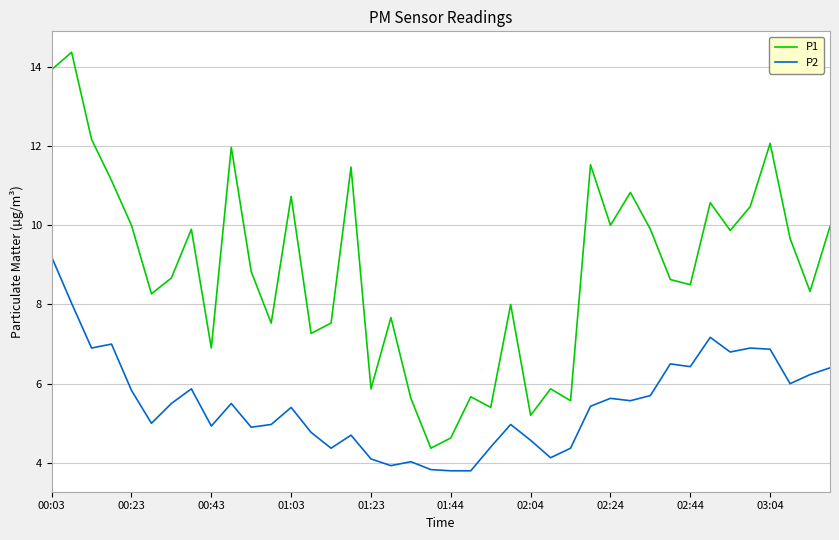

True or false: P1 and P2 cross at least once.

False